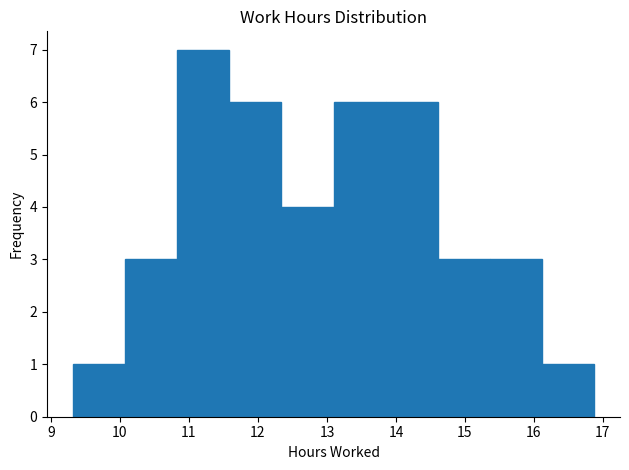

How tall is the bar that spans 13.9 to 14.6 on the x-axis? Neither the bar edges nor the heights are printed on the chart, so give them approximately, as read against the axes.

6